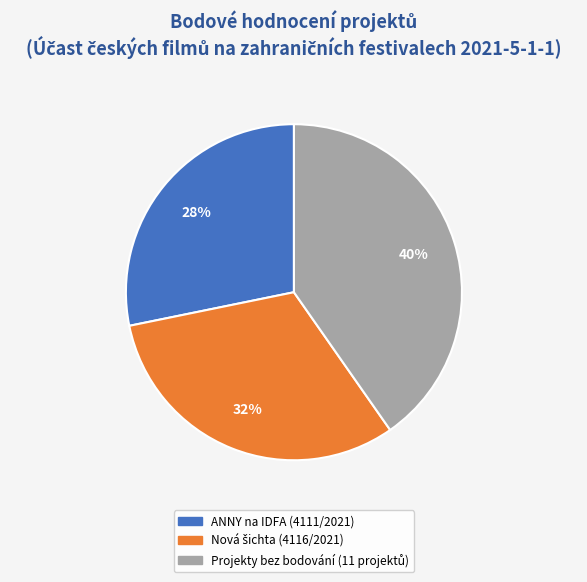

To the nearest percent, what is the difference between the largest and smallest slice percentages?

12%